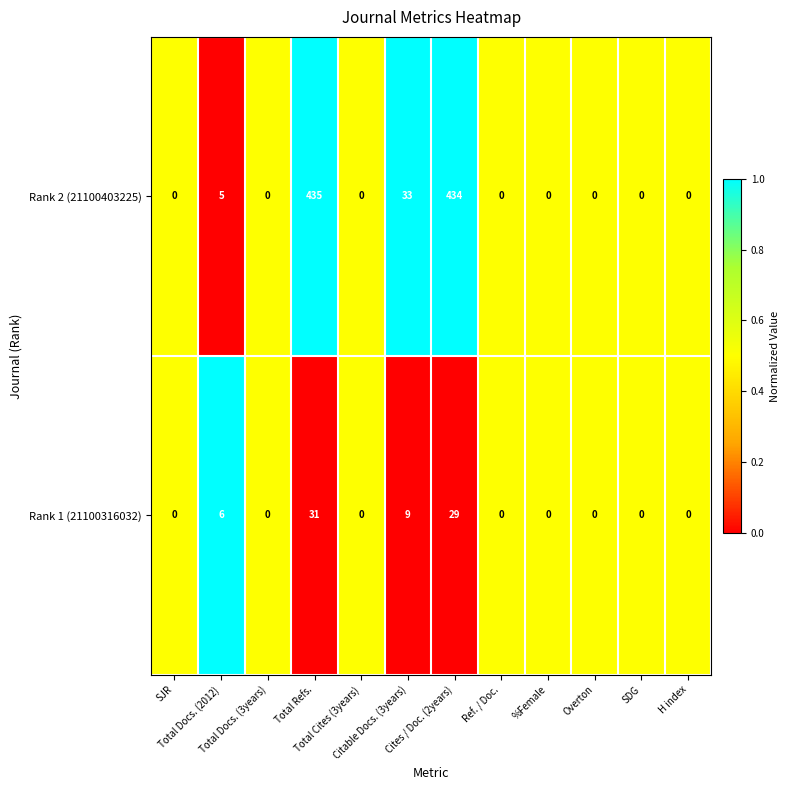

What is the average value of the Rank 1 (21100316032) series?

6